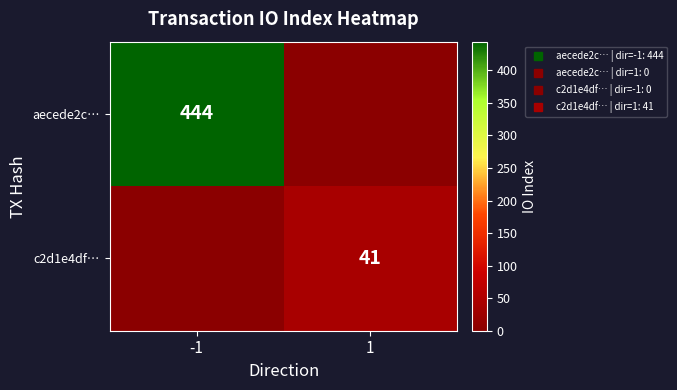

Which series has the largest total across all categories?

aecede2c…